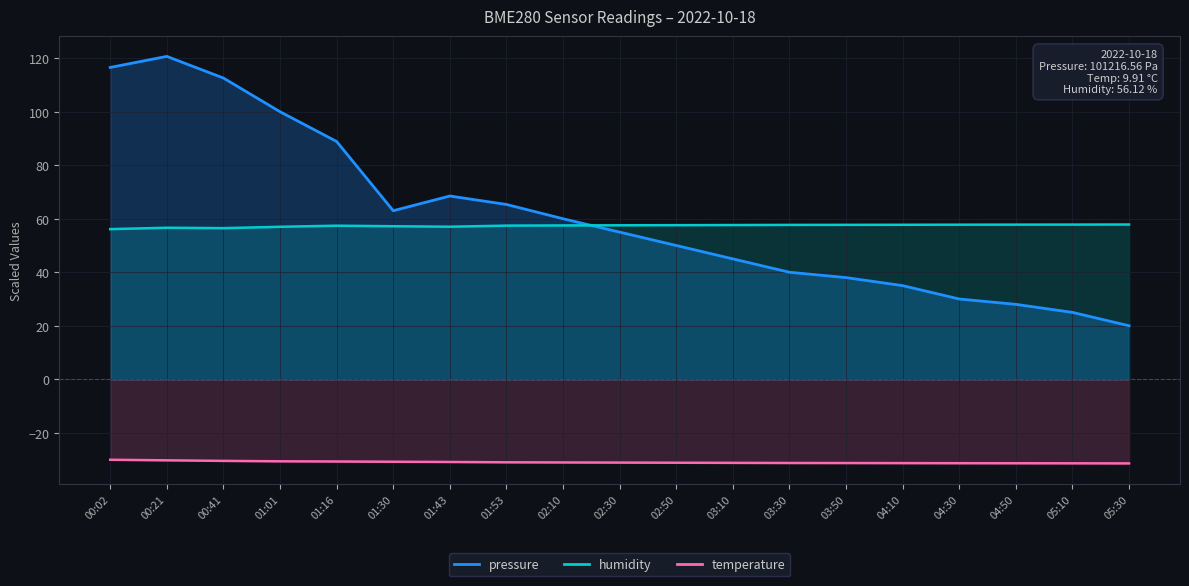

Rank the categories by humidity value from lowest to highest.

00:02, 00:41, 00:21, 01:01, 01:43, 01:30, 01:16, 01:53, 02:10, 02:30, 02:50, 03:10, 03:30, 03:50, 04:10, 04:30, 04:50, 05:10, 05:30